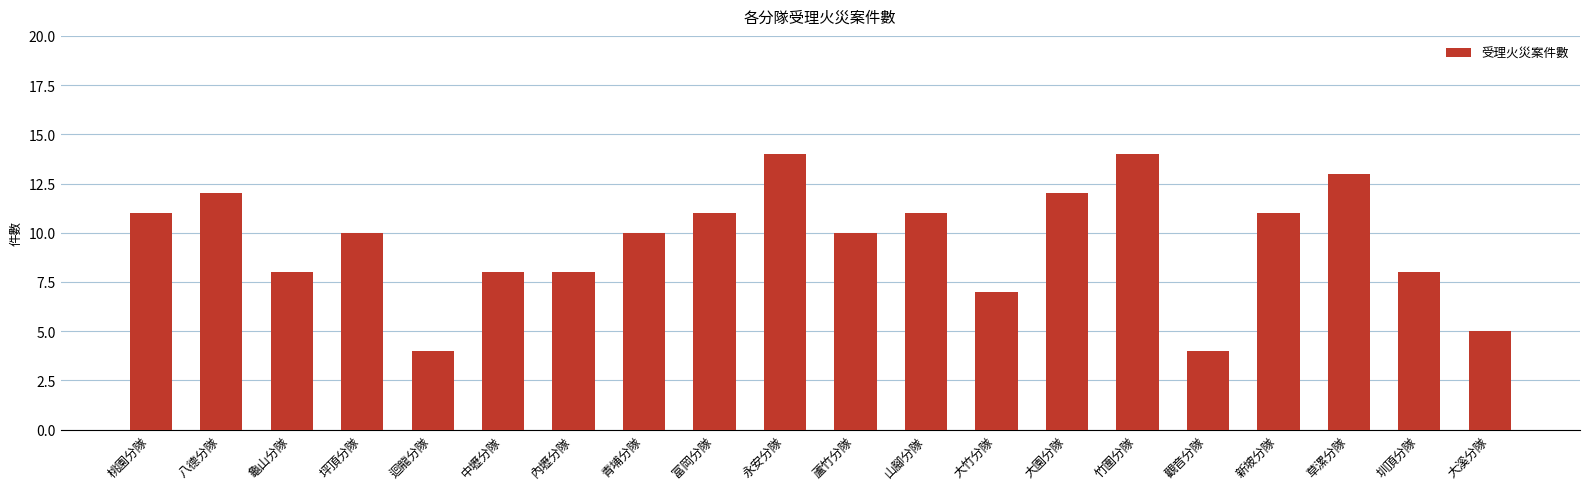

Read the value at 圳頂分隊.

8